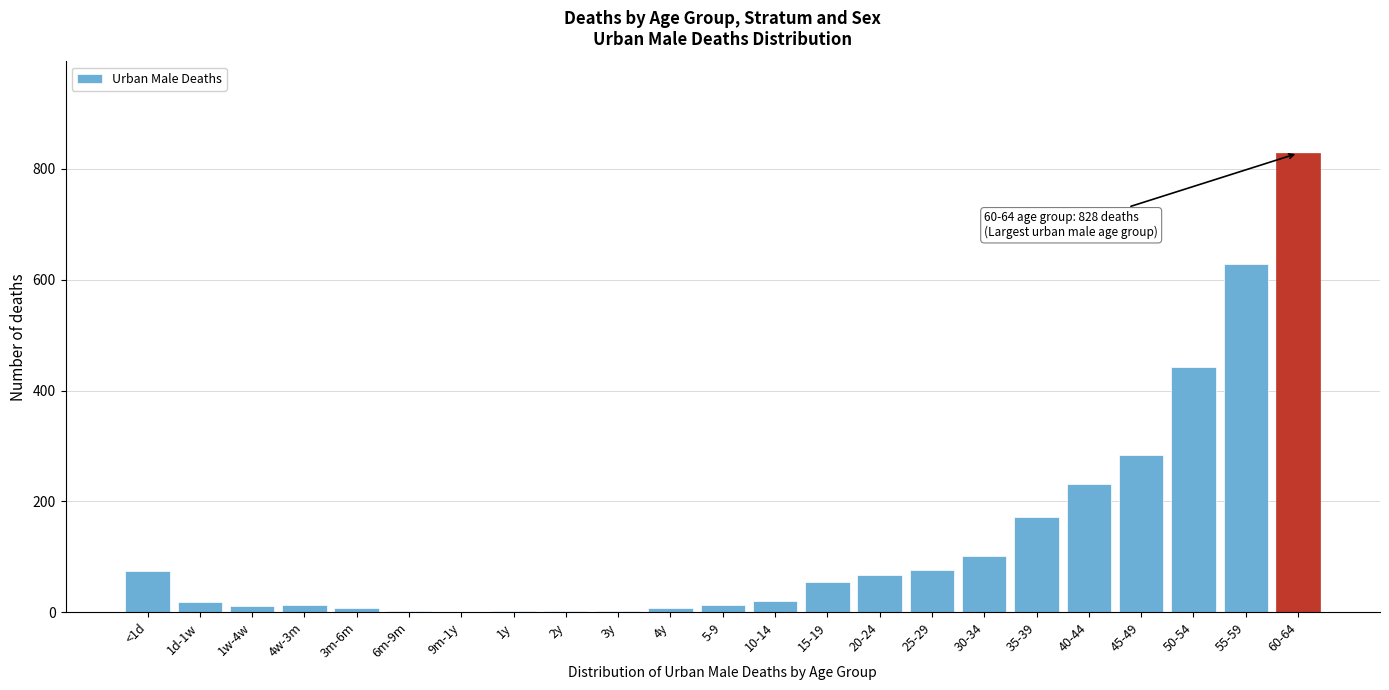

At which label is the value closest to 414?

50-54